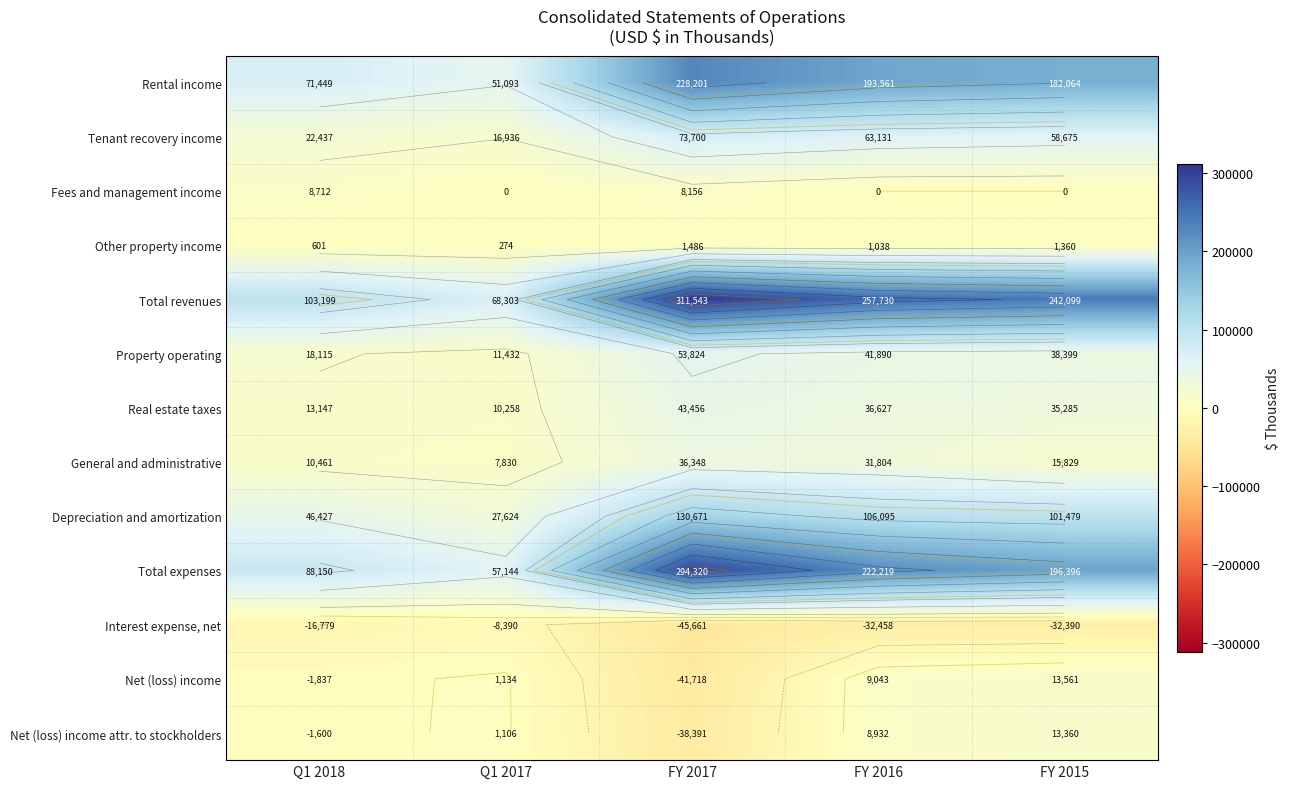

Between FY 2017 and Q1 2018, which is larger?

FY 2017